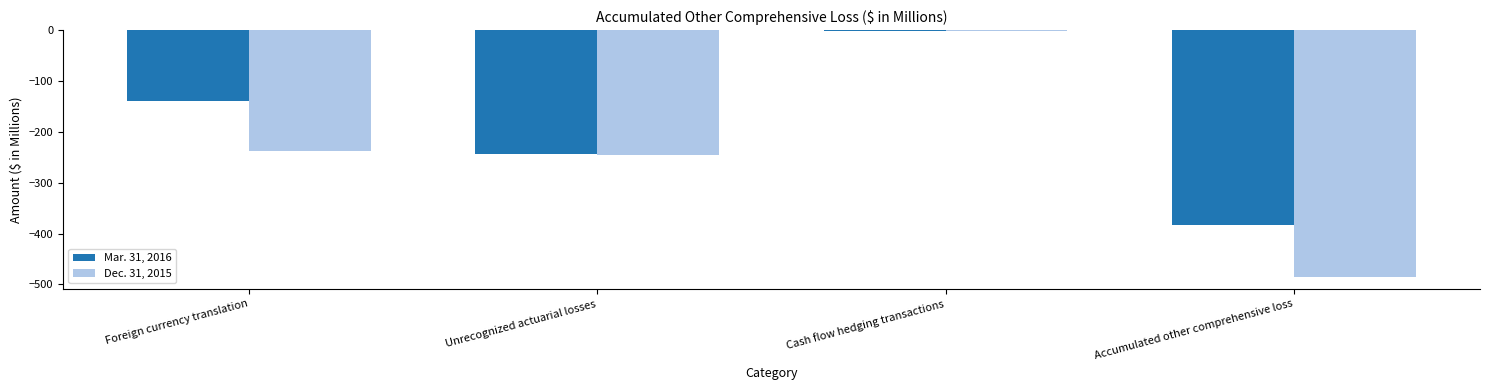

Between Foreign currency translation and Accumulated other comprehensive loss, which series saw the biggest shift?

Dec. 31, 2015